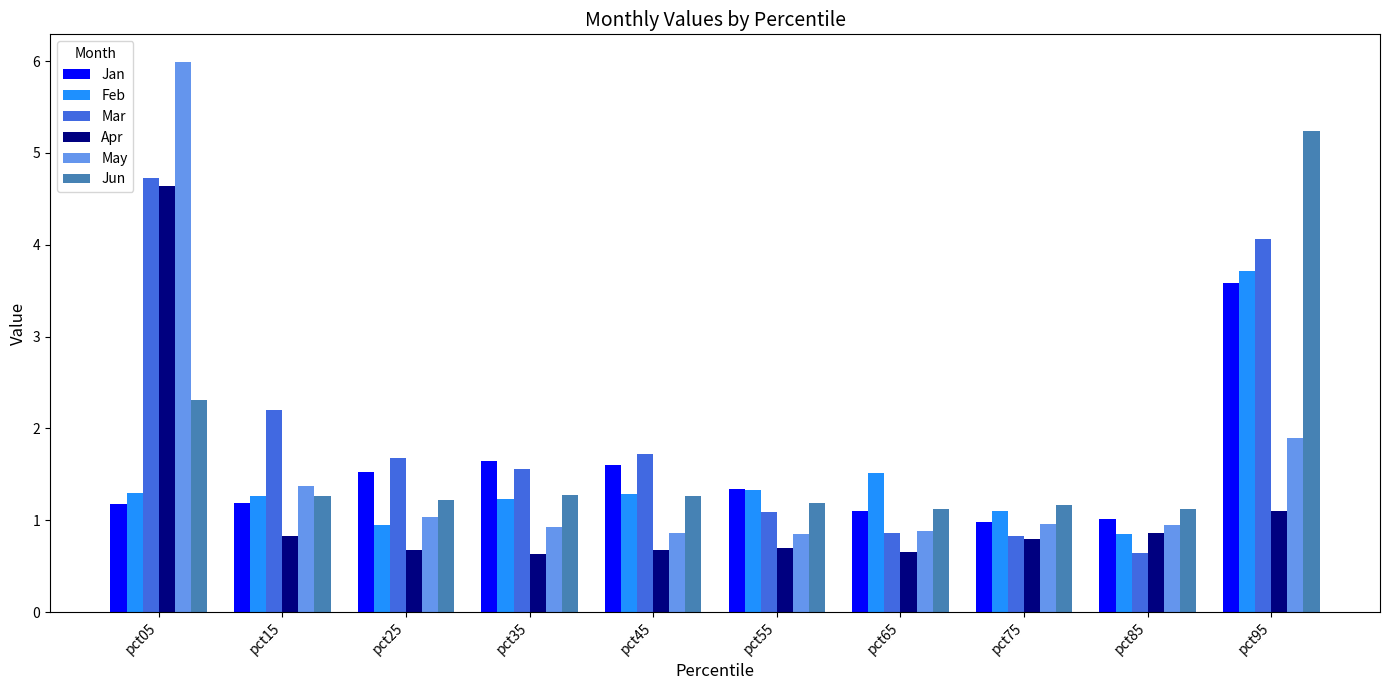

What is the spread (max minus min) of values at pct45?

1.0